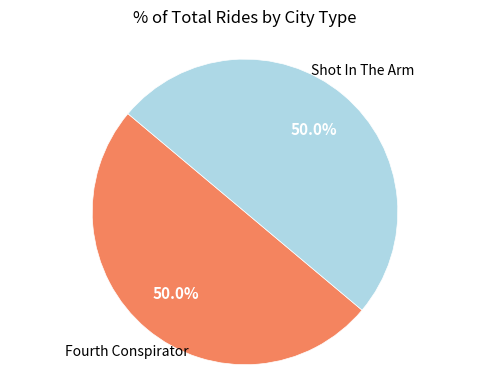

To the nearest percent, what is the average slice percentage?

50%